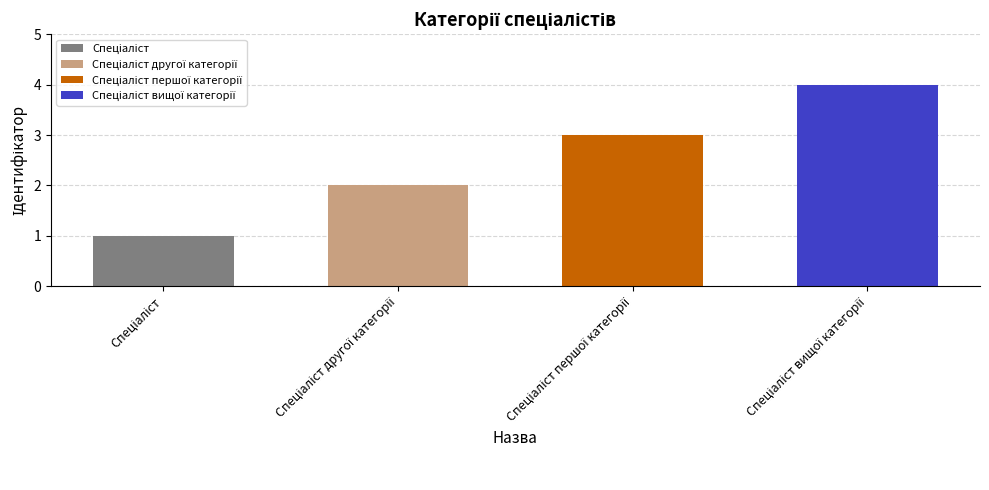

Where is the data nearest to the value 2?

Спеціаліст другої категорії